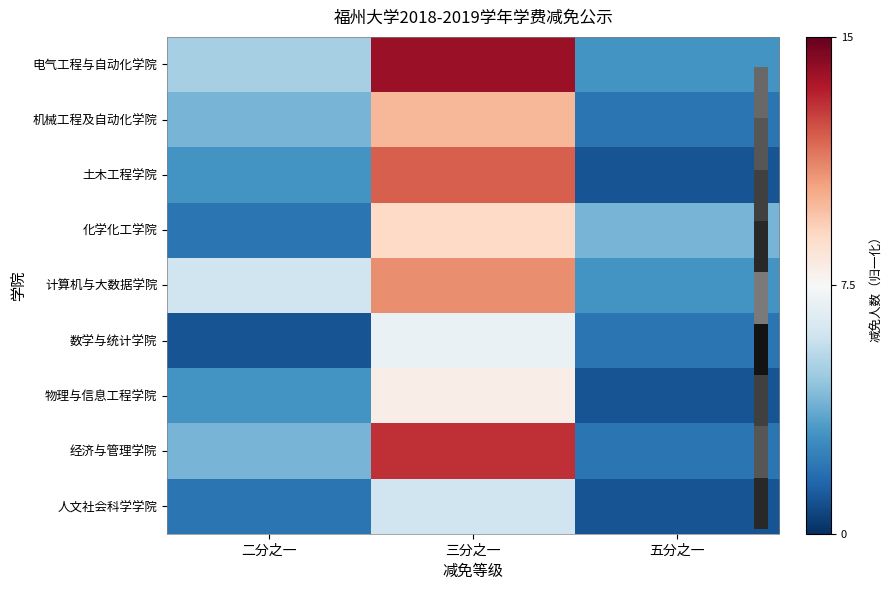

Which category has the highest value across all series?

三分之一